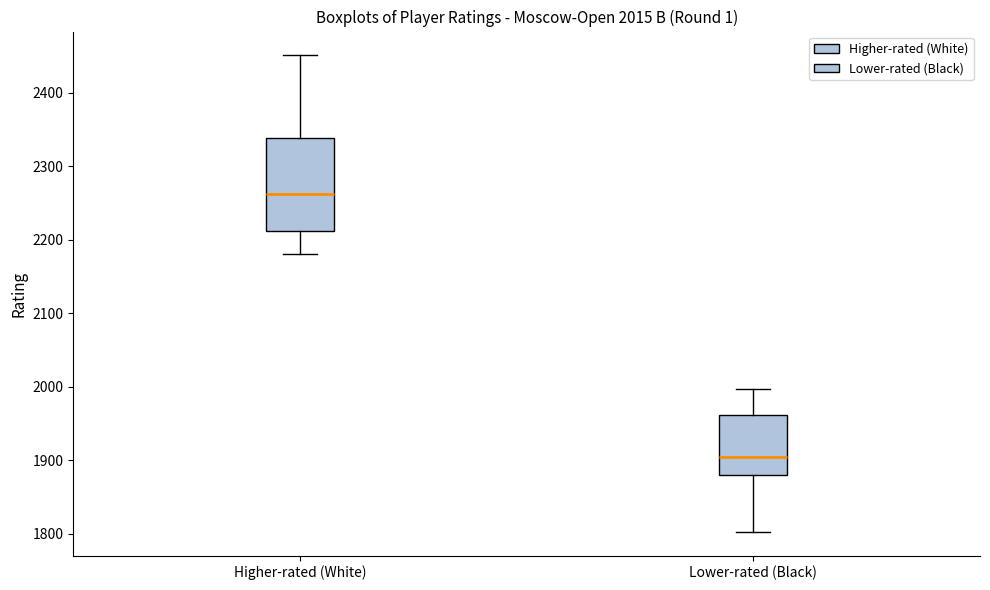

Comparing the boxes themselves (not the whiskers), which one is the tallest?

Higher-rated (White)